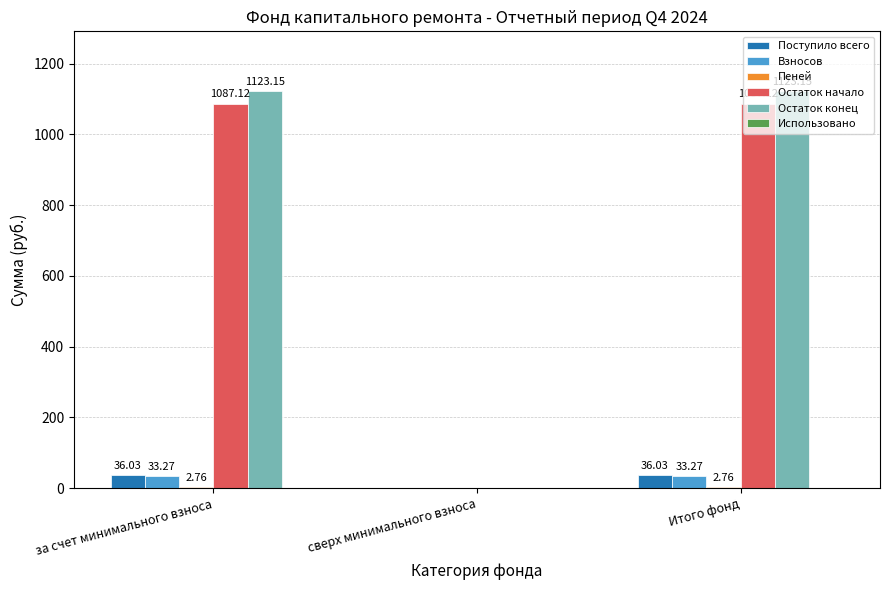

Which series changed the most between за счет минимального взноса and сверх минимального взноса?

Остаток конец